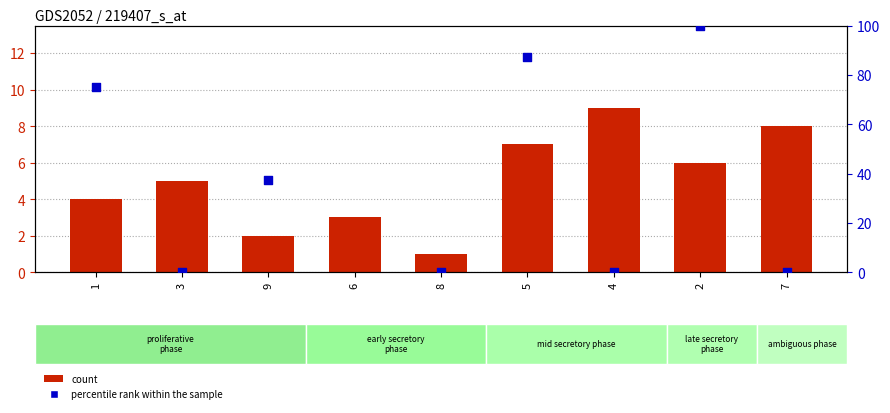

What are all the series names shown in the legend?

count, percentile rank within the sample